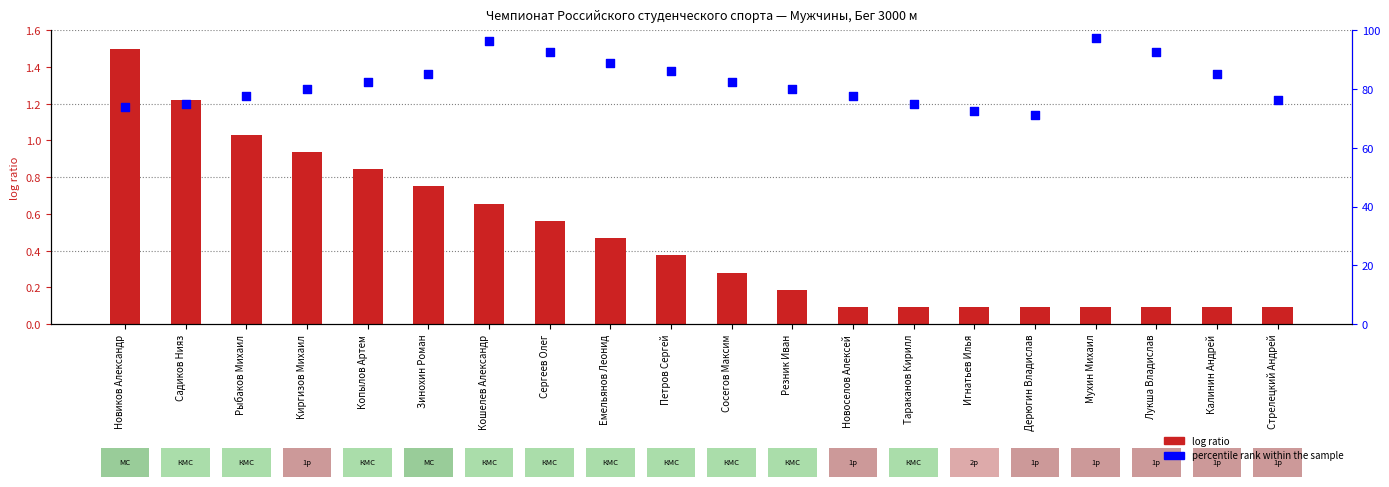

Which series has the widest spread of Y values?

percentile rank within the sample